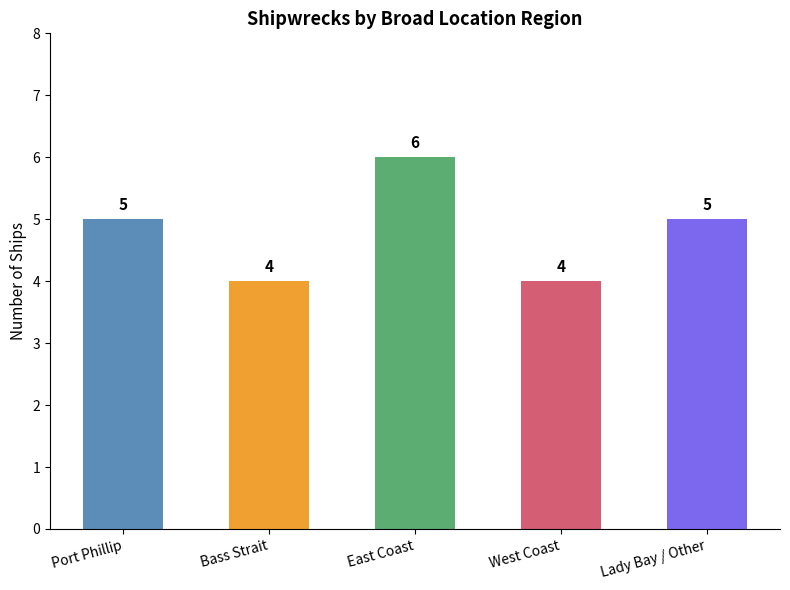

How many values are between 4 and 5?

4